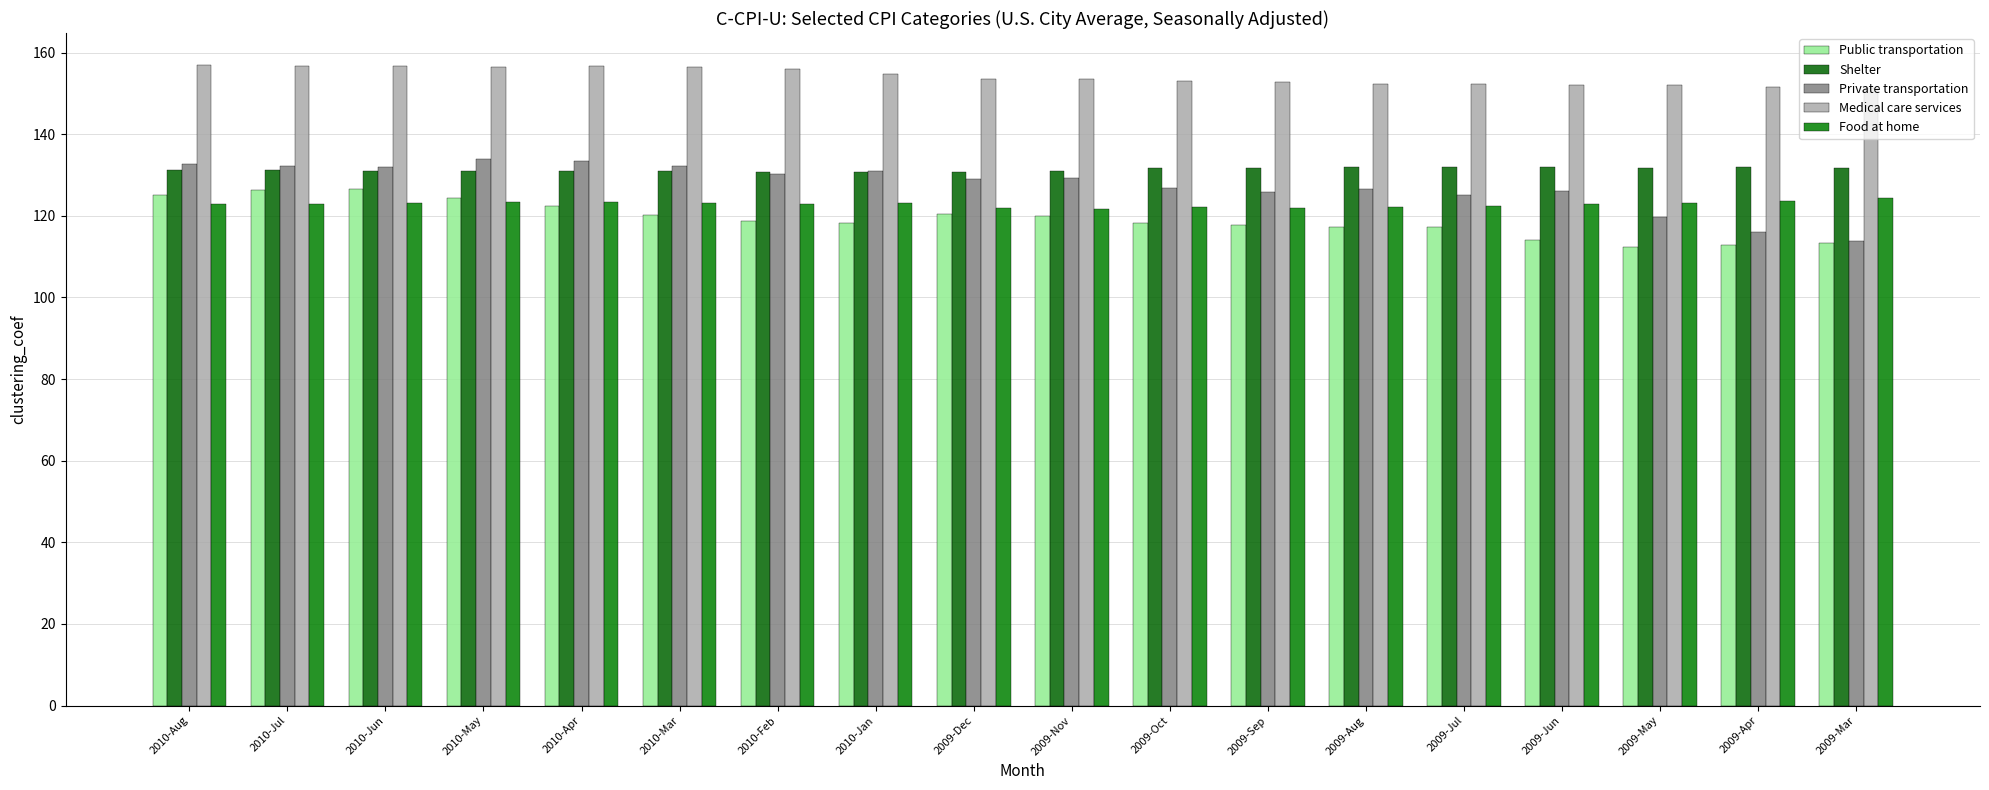

What is the spread (max minus min) of values at 2010-Jun?

33.8